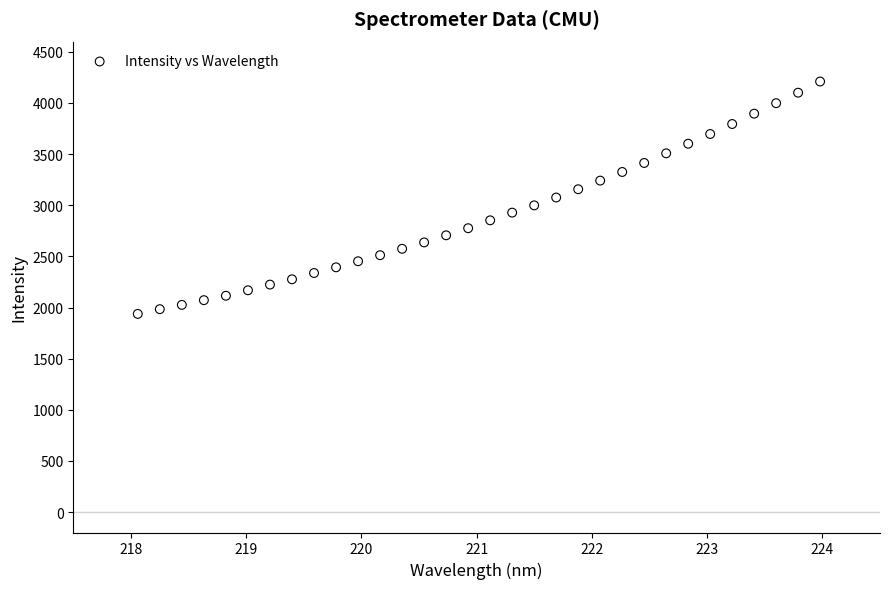

What is the range of X values (max minus min)?

5.9